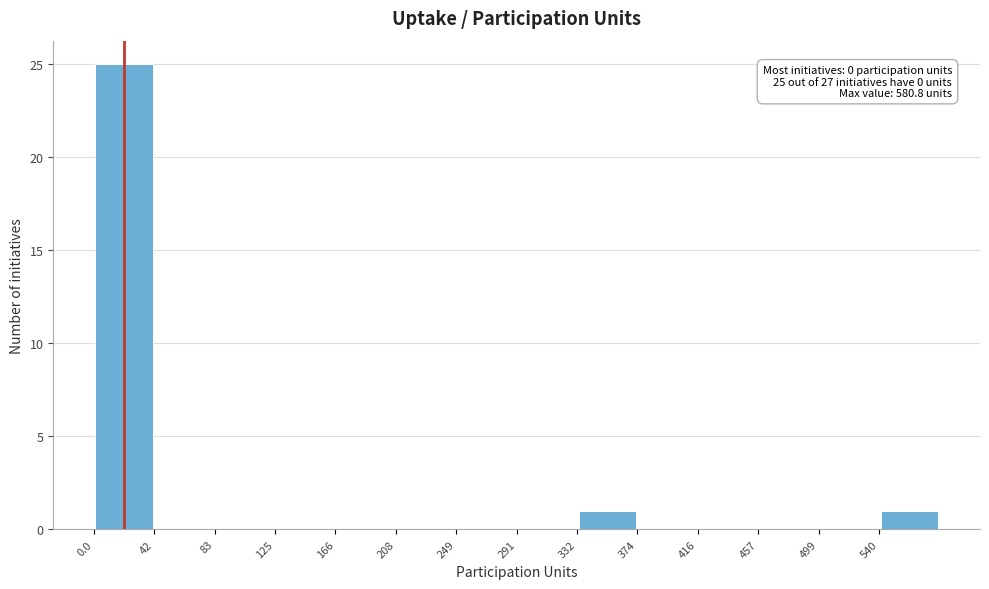

Which range on the x-axis has the tallest bar?

0 to 40